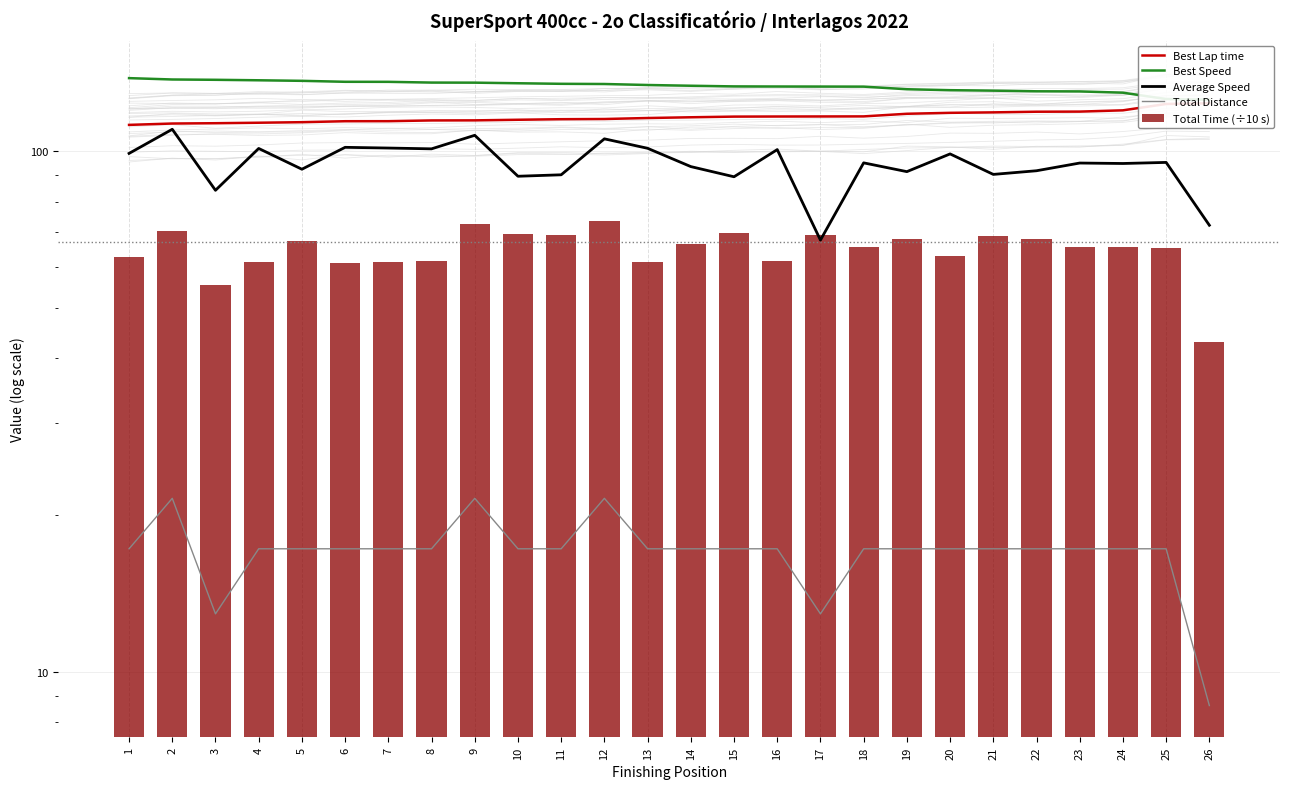

What is the value of the Average Speed bar at the 9th from the left?

107.3